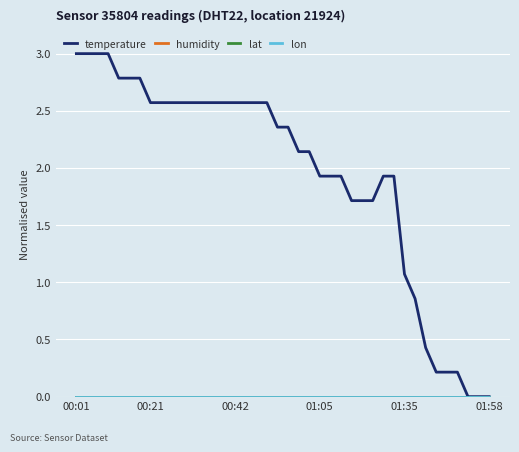

Does the chart display data point markers on the line(s)?

No